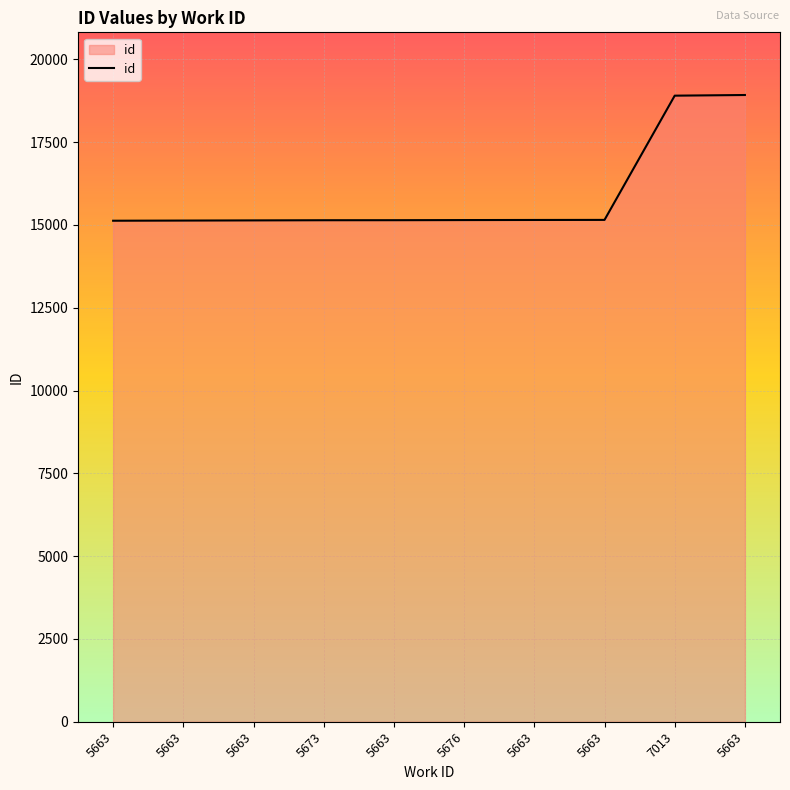

Is this an area chart (filled region under the line)?

Yes